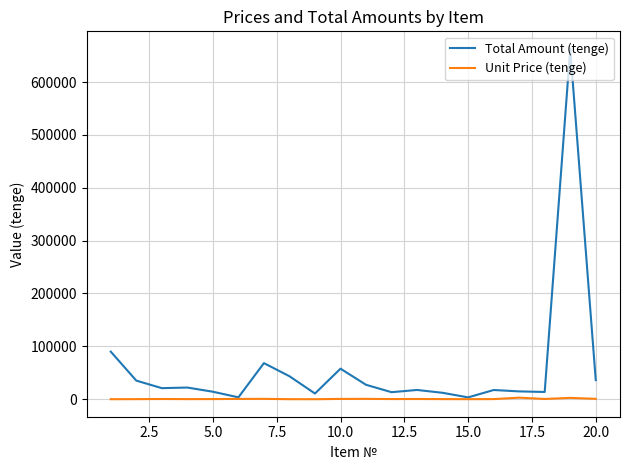

At how many categories does at least one series exceed 244533?

1